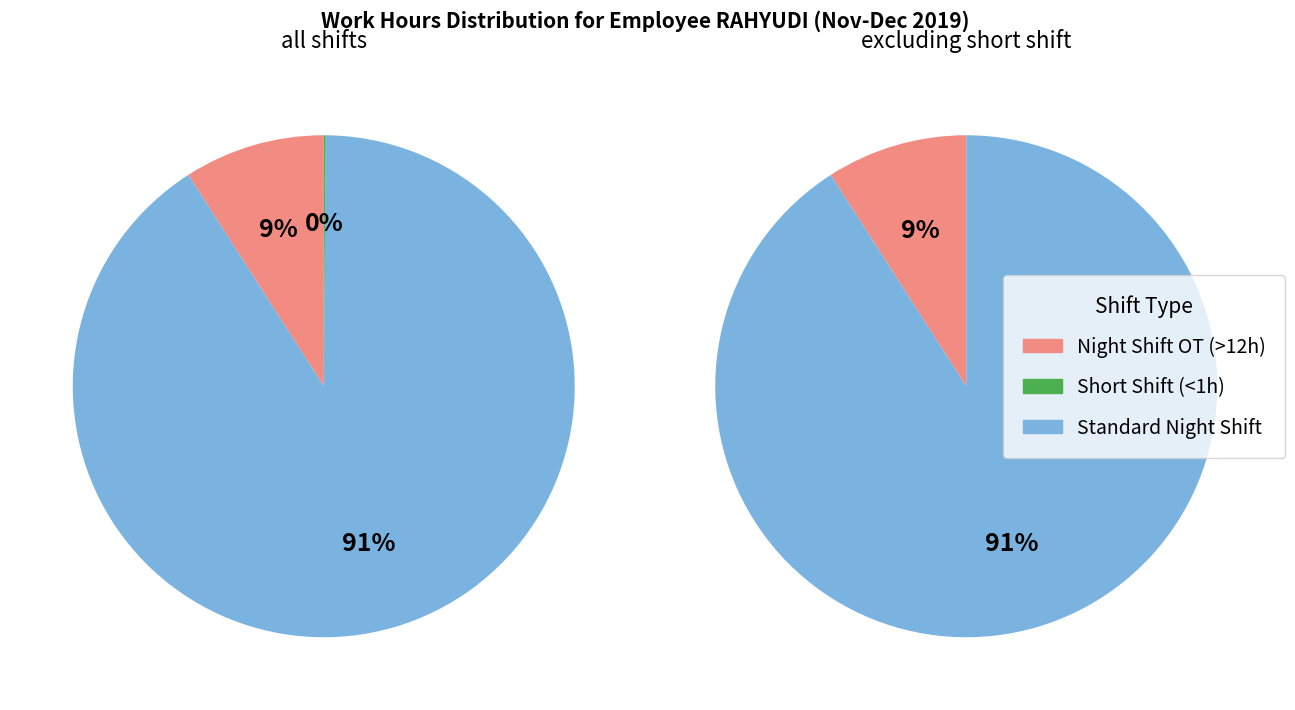

Does 4 account for over 50% of the chart?

No